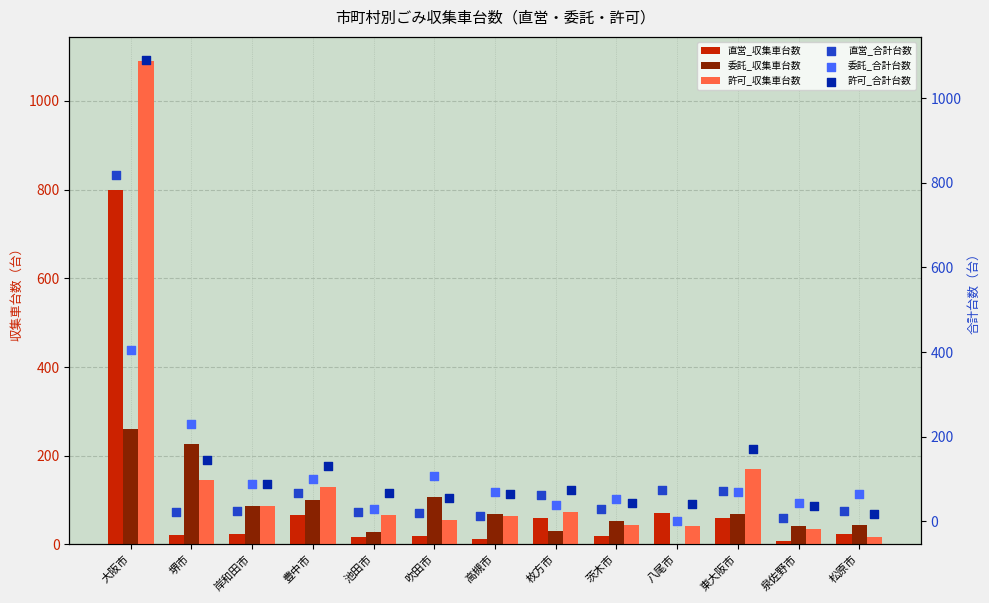

At how many categories does at least one series exceed 327?

1